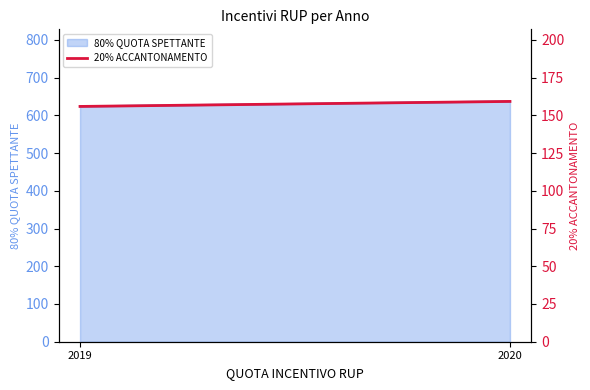

What is the value of the 1st point from the left?

155.9